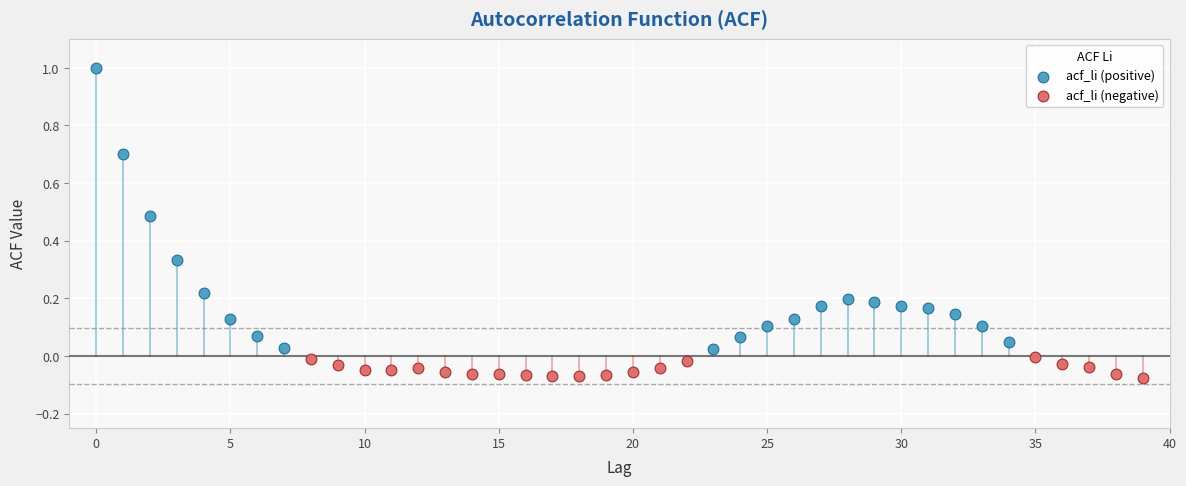

Which series reaches the maximum Y coordinate?

acf_li (positive)